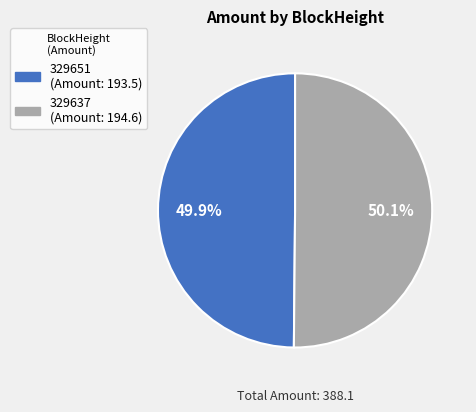

To the nearest percent, what percentage of the pie is 329637?

50%